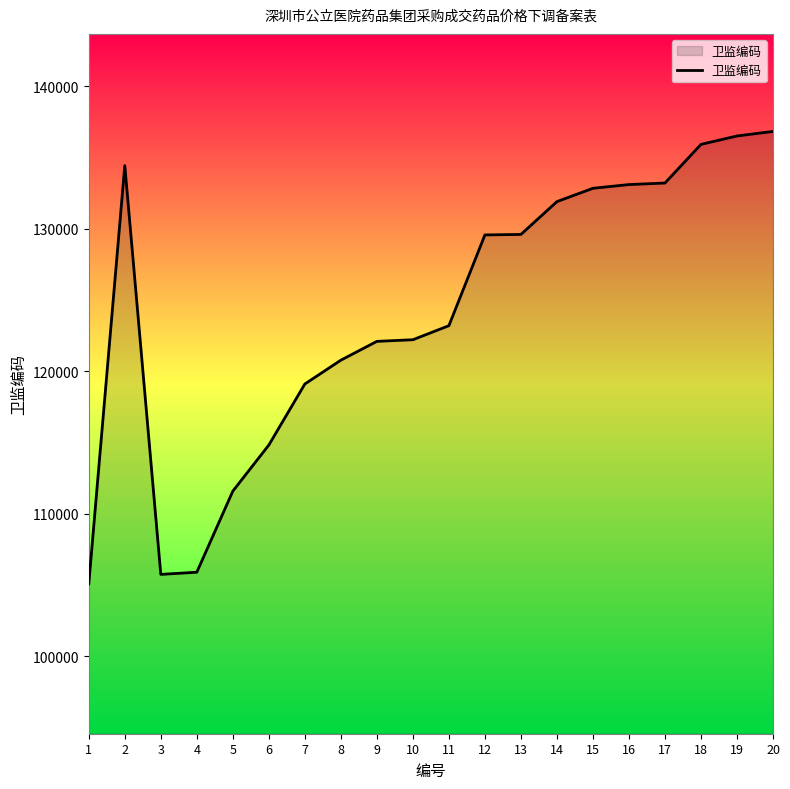

What is the greatest value displayed?

136815